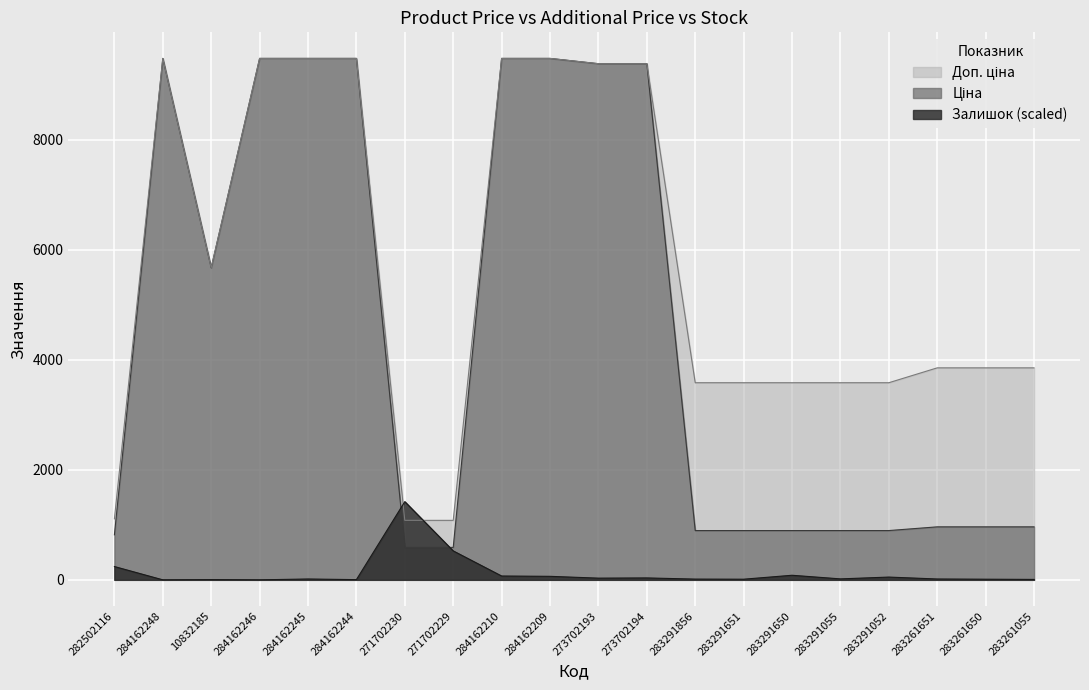

True or false: Доп. ціна has a value of 3854.0 at 283261055.

True